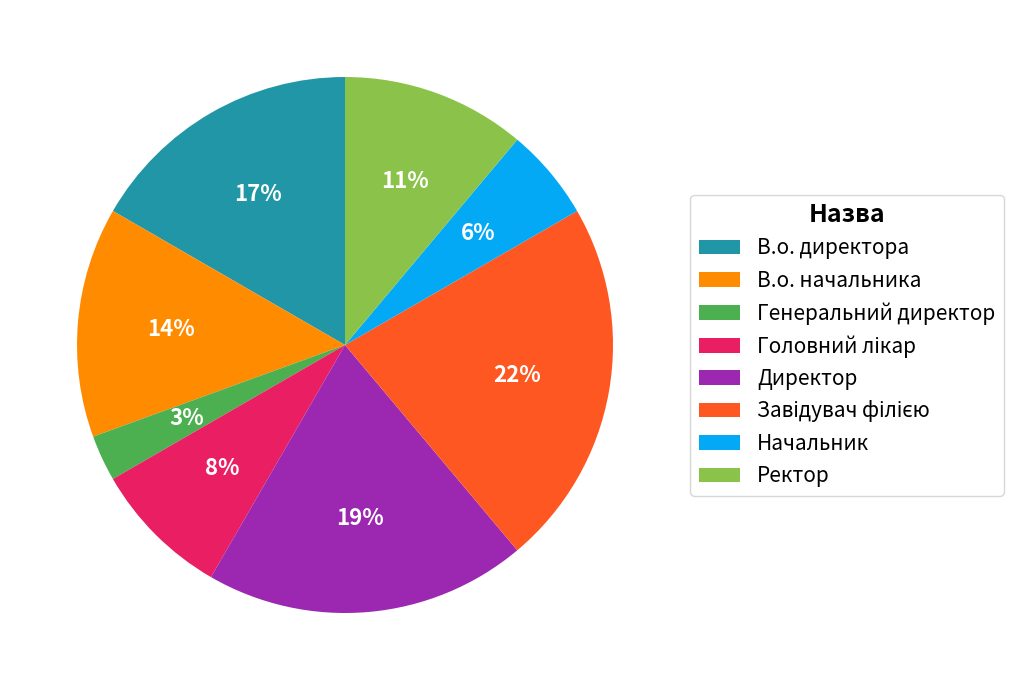

To the nearest percent, what portion does В.о. директора represent?

17%